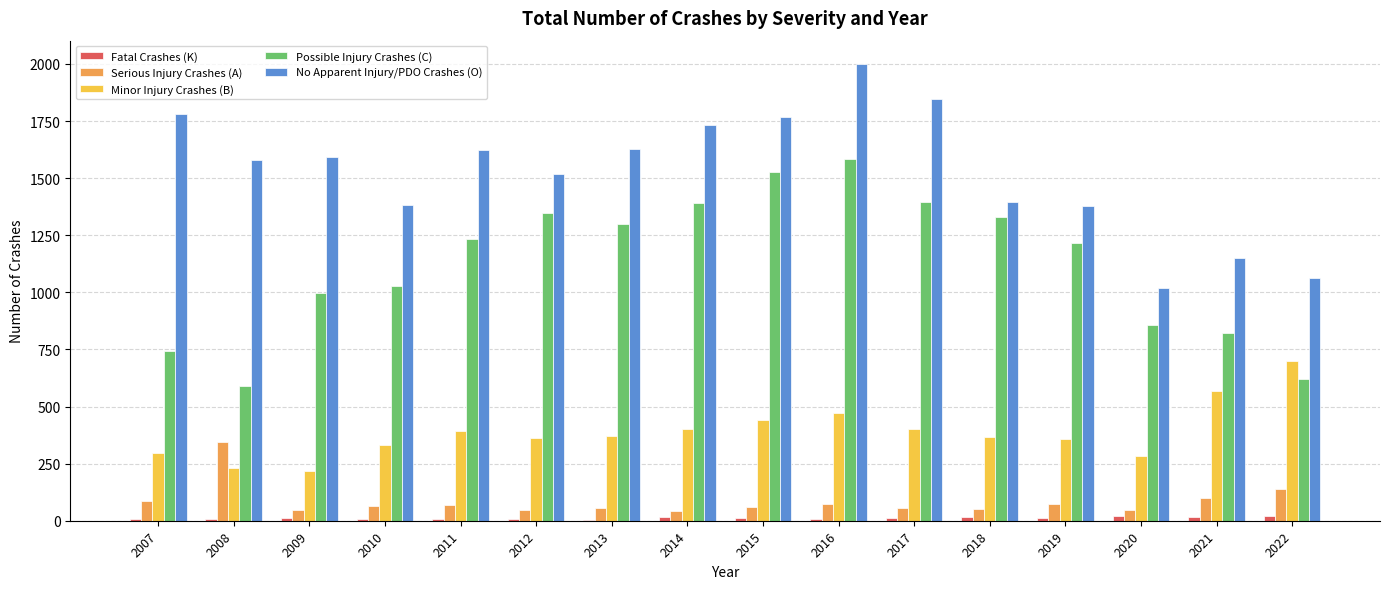

What is the highest value of the No Apparent Injury/PDO Crashes (O) series?

2002